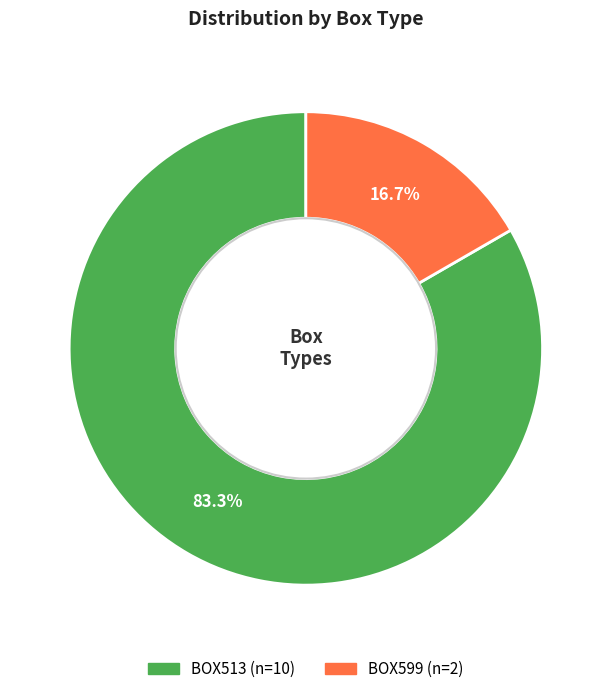

What percentage is the BOX599 slice, to the nearest percent?

17%